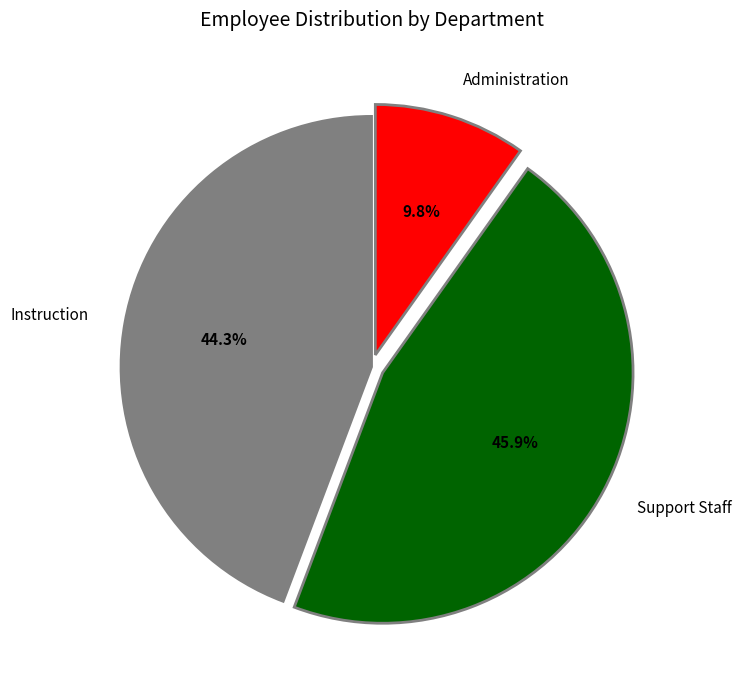

Combined, do Support Staff and Administration account for over 50%?

Yes